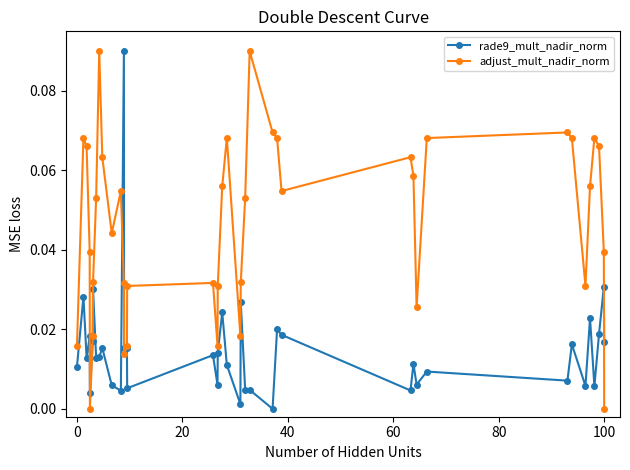

Which series has the largest total across all categories?

adjust_mult_nadir_norm